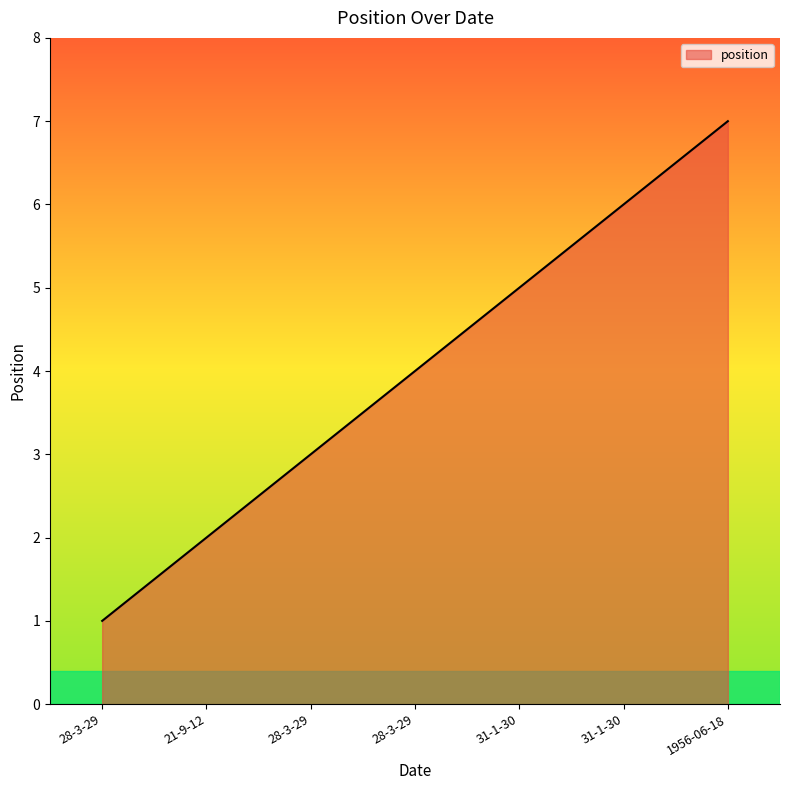

Rank the categories by value from lowest to highest.

28-3-29, 21-9-12, 28-3-29, 28-3-29, 31-1-30, 31-1-30, 1956-06-18